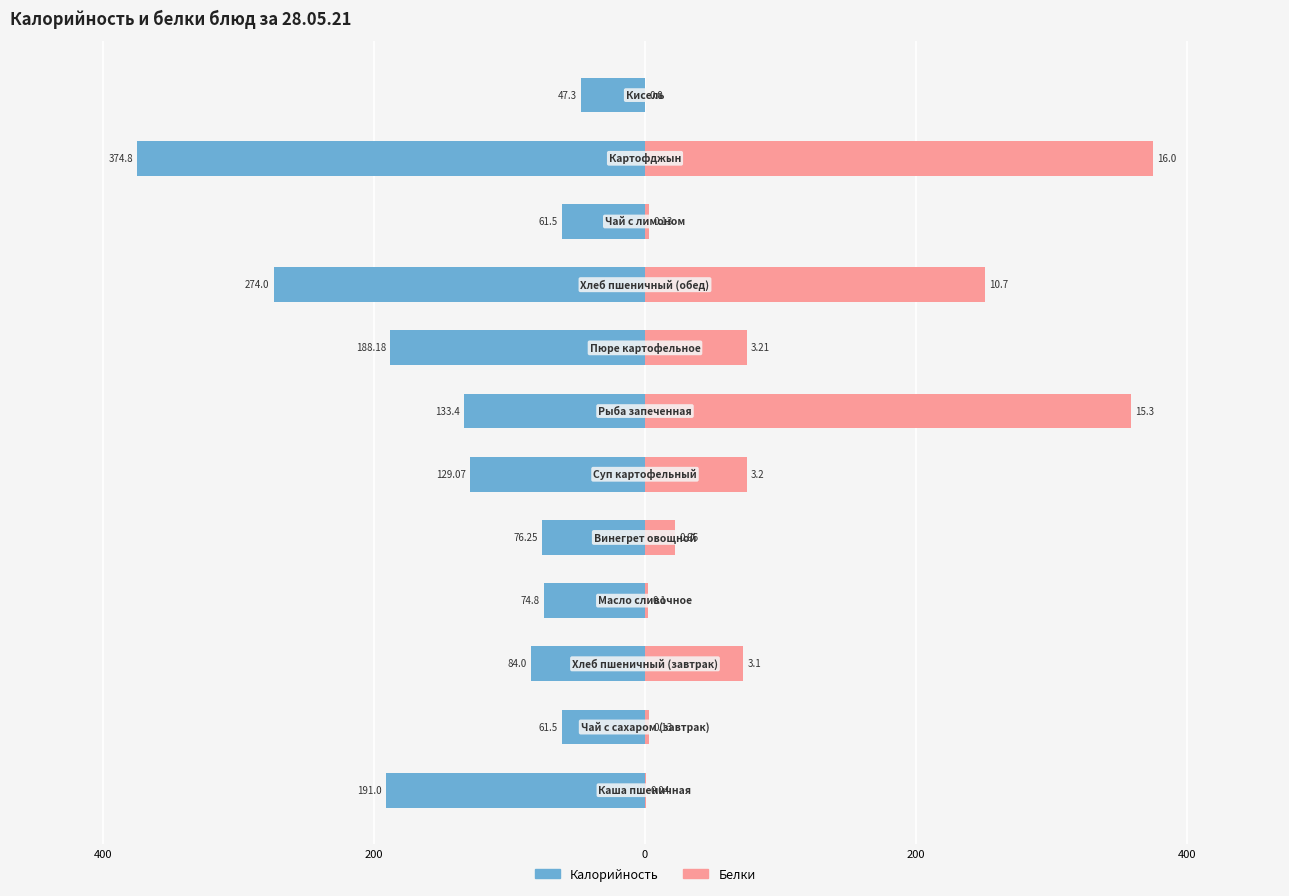

What is the greatest value displayed?

374.8